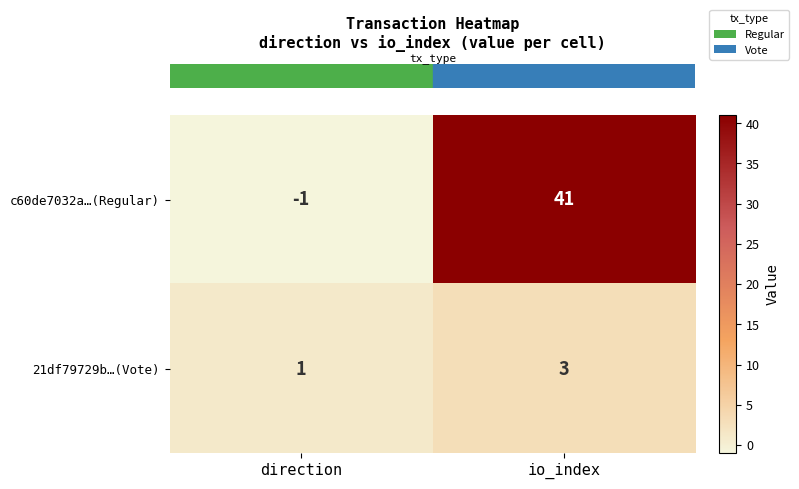

What is the average value of the c60de7032a…(Regular) series?

20